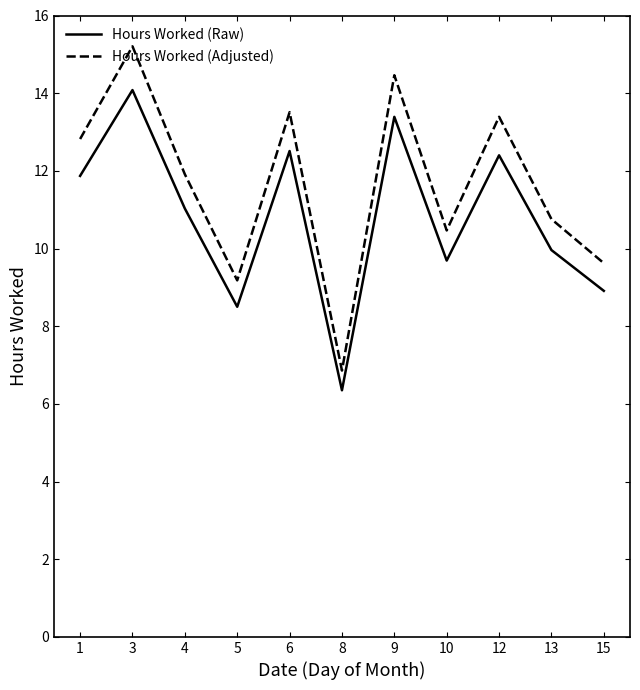

At which label does Hours Worked (Adjusted) reach its peak?

3